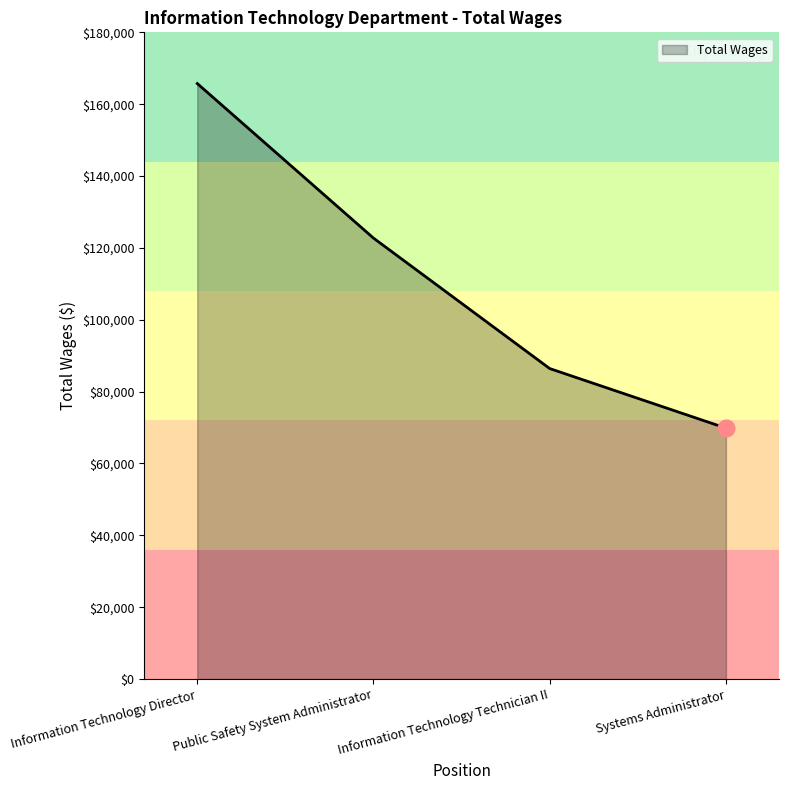

What is the minimum value shown in the chart?

69841